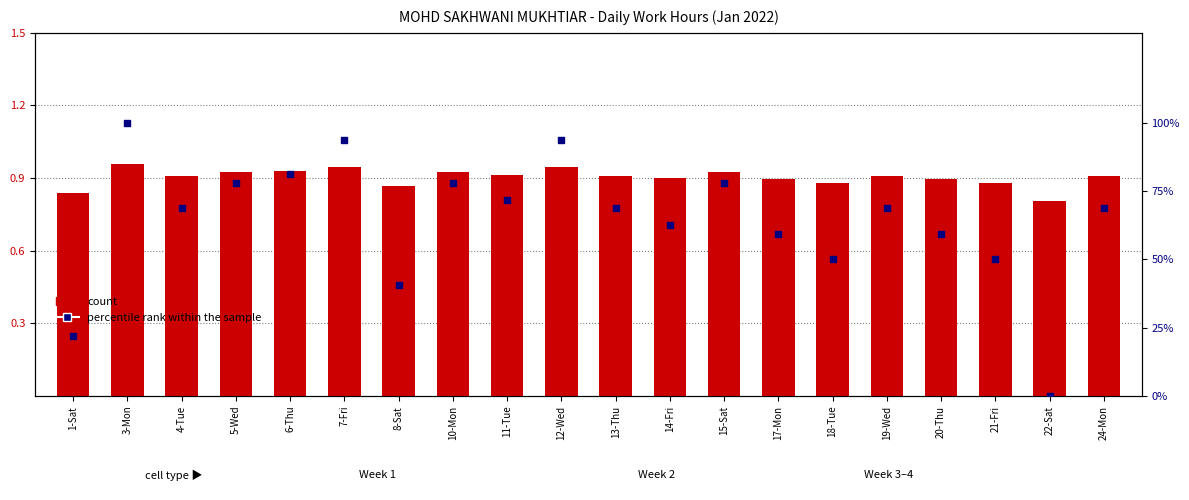

What are all the series names shown in the legend?

count, percentile rank within the sample